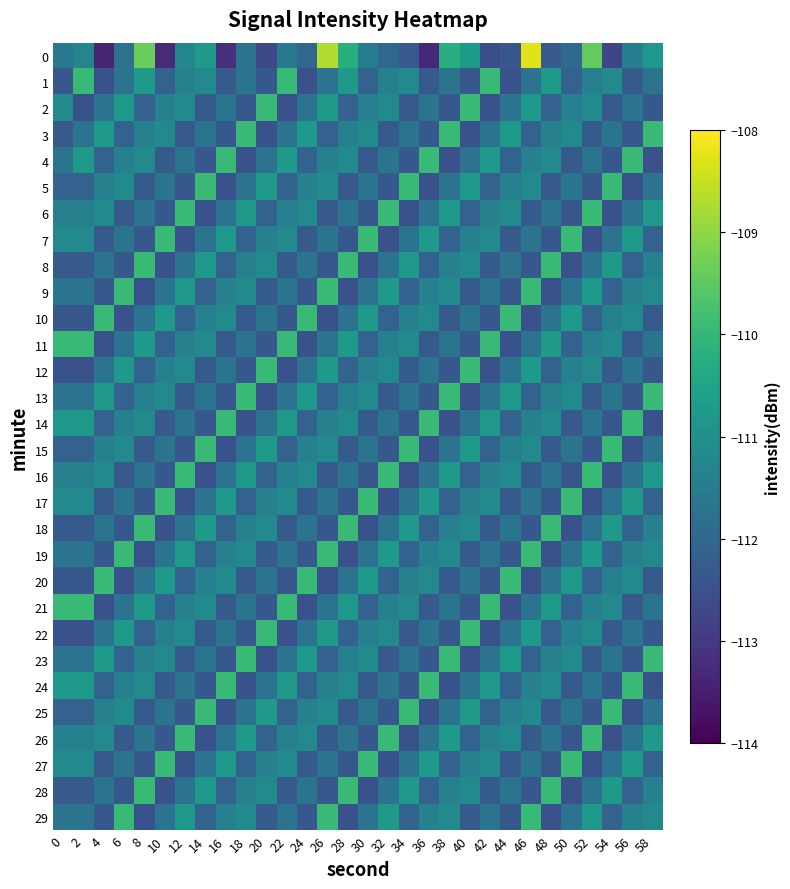

Between 16 and 42, which series saw the biggest shift?

1